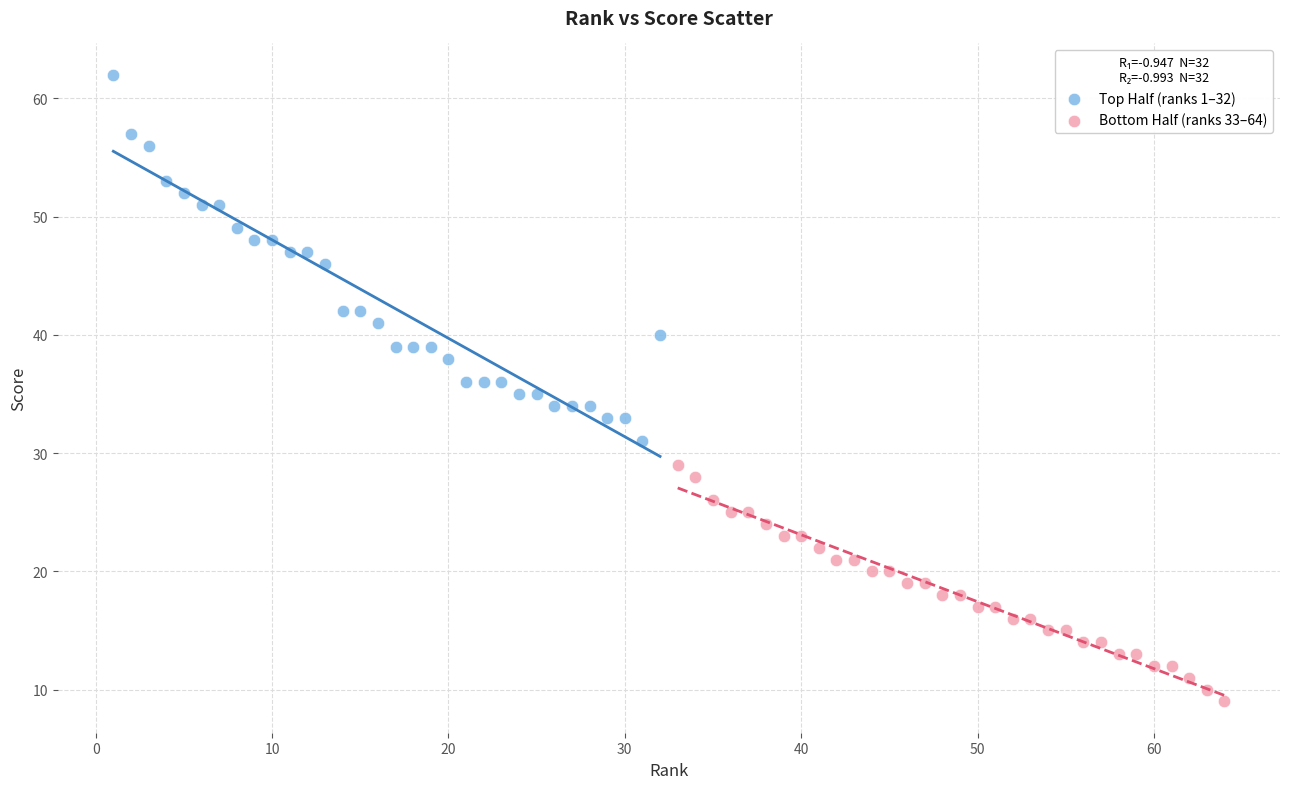

Which series has the largest Y range (max minus min)?

Top Half (ranks 1–32)